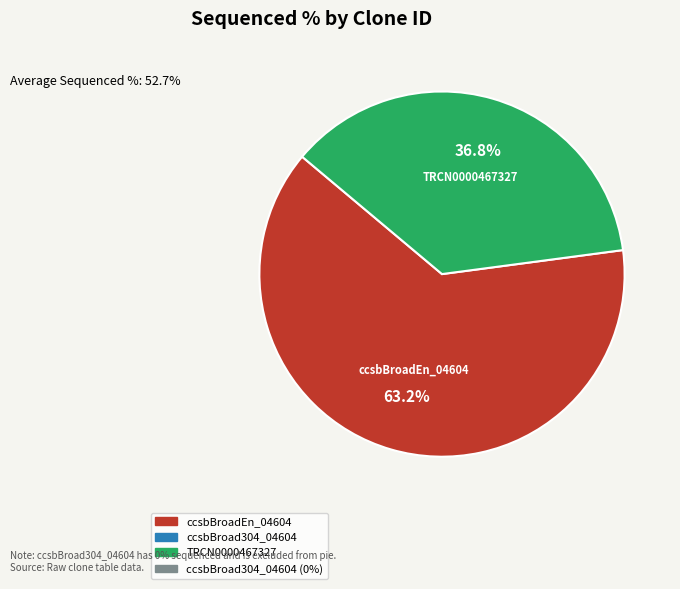

Does any single category account for the majority?

Yes